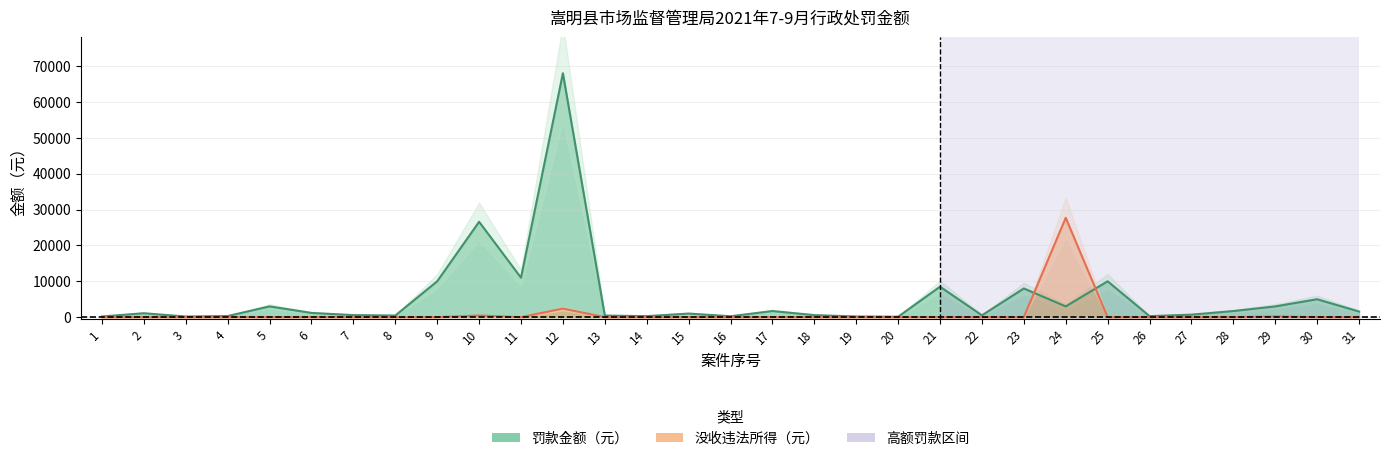

The 罚款金额（元） series shows 8500.0 at 21. True or false?

True